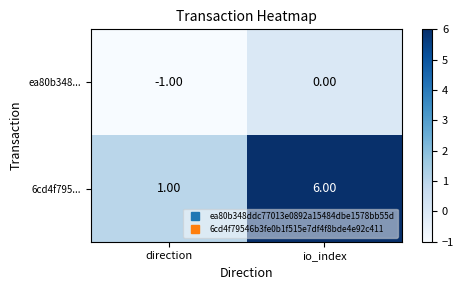

What is the difference between the maximum and minimum values in the 6cd4f795... series?

5